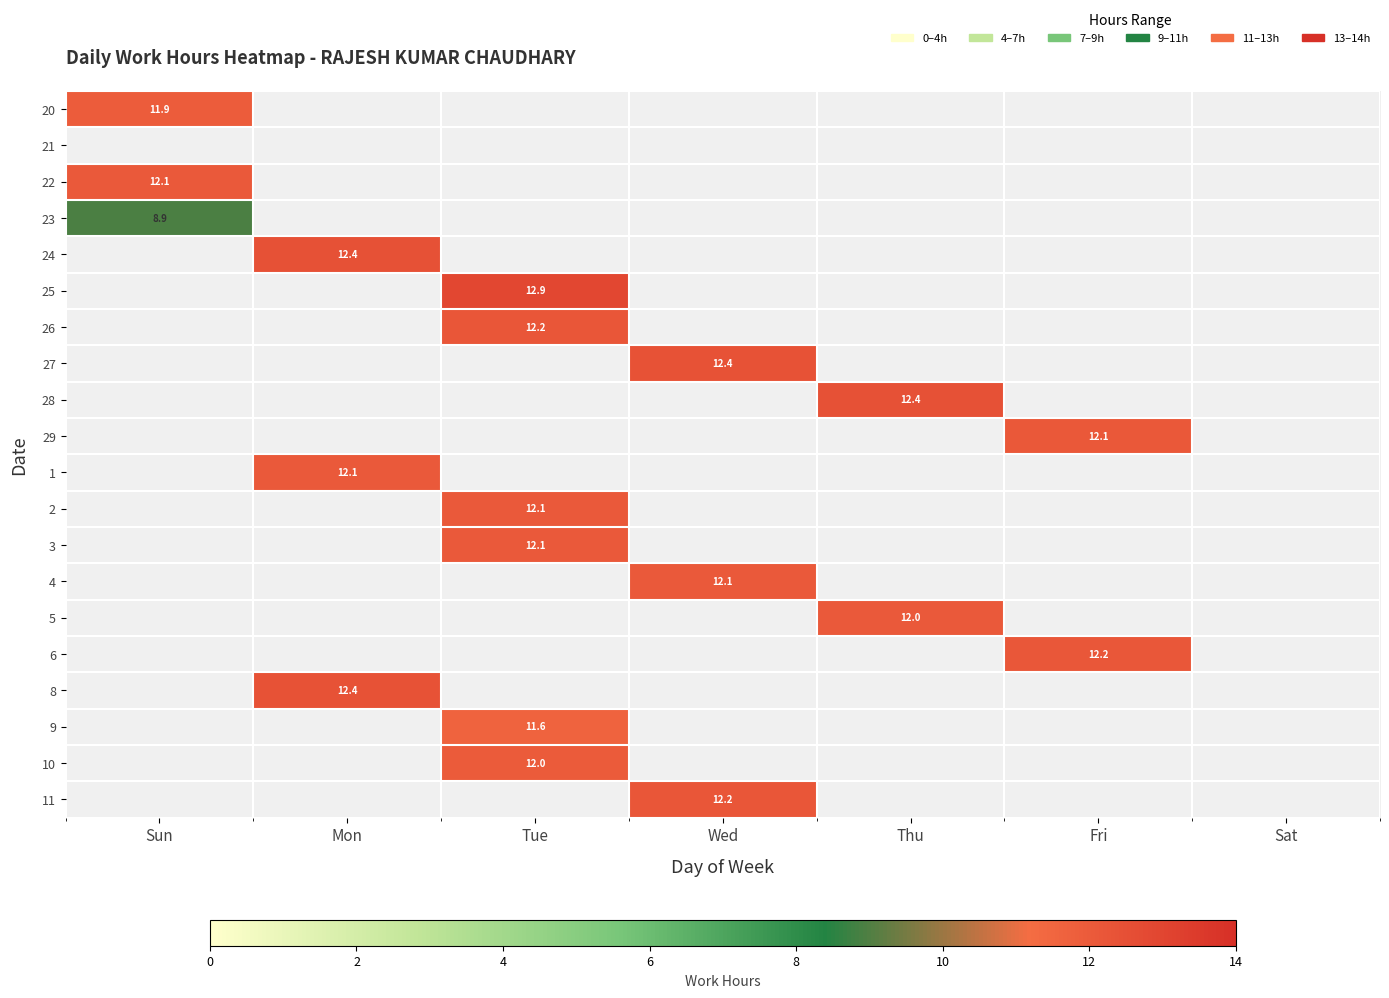

Where is 22 nearest to the value 12?

Sun